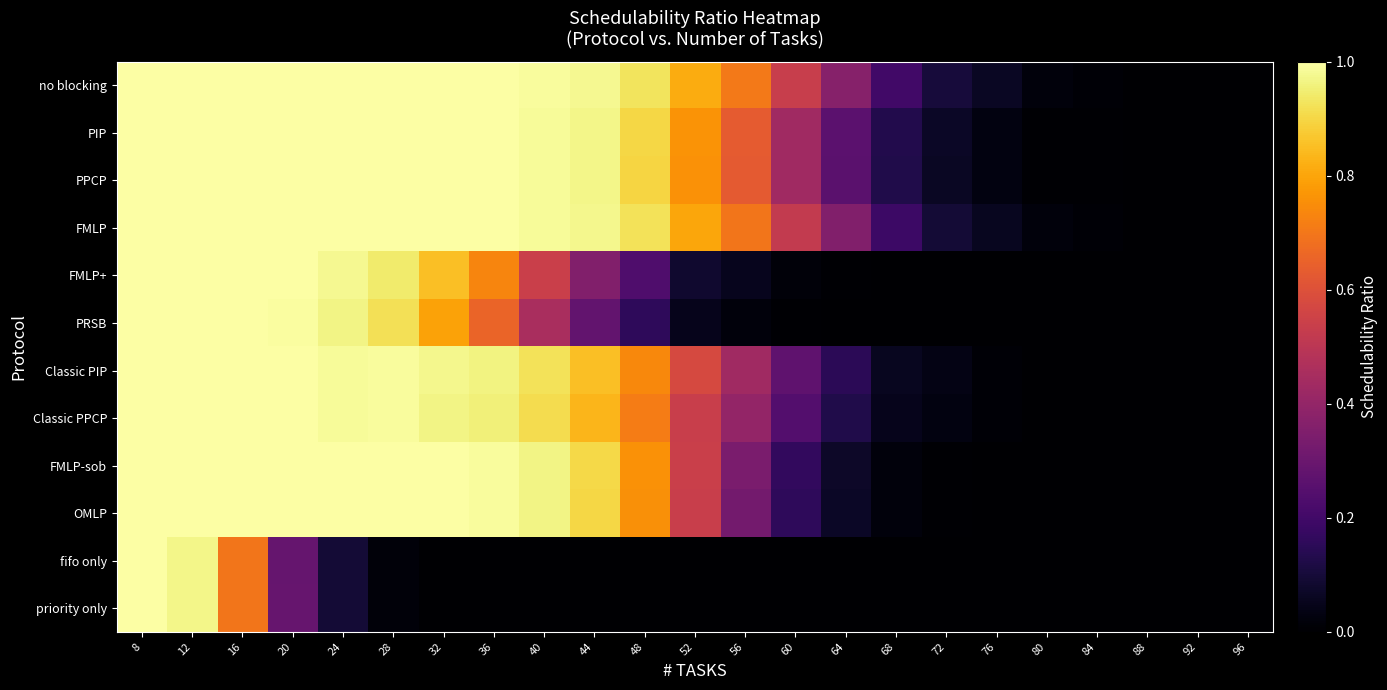

Reading left to right, extract all data points from this chart.

no blocking: 8=1.0	12=1.0	16=1.0	20=1.0	24=1.0	28=1.0	32=1.0	36=1.0	40=1.0	44=1.0	48=0.9	52=0.8	56=0.7	60=0.5	64=0.4	68=0.2	72=0.1	76=0.1	80=0.0	84=0.0	88=0.0	92=0.0	96=0.0
PIP: 8=1.0	12=1.0	16=1.0	20=1.0	24=1.0	28=1.0	32=1.0	36=1.0	40=1.0	44=1.0	48=0.9	52=0.8	56=0.6	60=0.4	64=0.3	68=0.1	72=0.1	76=0.0	80=0.0	84=0.0	88=0.0	92=0.0	96=0.0
PPCP: 8=1.0	12=1.0	16=1.0	20=1.0	24=1.0	28=1.0	32=1.0	36=1.0	40=1.0	44=1.0	48=0.9	52=0.8	56=0.6	60=0.4	64=0.3	68=0.1	72=0.1	76=0.0	80=0.0	84=0.0	88=0.0	92=0.0	96=0.0
FMLP: 8=1.0	12=1.0	16=1.0	20=1.0	24=1.0	28=1.0	32=1.0	36=1.0	40=1.0	44=1.0	48=0.9	52=0.8	56=0.7	60=0.5	64=0.4	68=0.2	72=0.1	76=0.1	80=0.0	84=0.0	88=0.0	92=0.0	96=0.0
FMLP+: 8=1.0	12=1.0	16=1.0	20=1.0	24=1.0	28=0.9	32=0.9	36=0.7	40=0.5	44=0.4	48=0.2	52=0.1	56=0.1	60=0.0	64=0.0	68=0.0	72=0.0	76=0.0	80=0.0	84=0.0	88=0.0	92=0.0	96=0.0
PRSB: 8=1.0	12=1.0	16=1.0	20=1.0	24=1.0	28=0.9	32=0.8	36=0.7	40=0.5	44=0.3	48=0.2	52=0.0	56=0.0	60=0.0	64=0.0	68=0.0	72=0.0	76=0.0	80=0.0	84=0.0	88=0.0	92=0.0	96=0.0
Classic PIP: 8=1.0	12=1.0	16=1.0	20=1.0	24=1.0	28=1.0	32=1.0	36=1.0	40=0.9	44=0.9	48=0.7	52=0.6	56=0.4	60=0.3	64=0.1	68=0.1	72=0.0	76=0.0	80=0.0	84=0.0	88=0.0	92=0.0	96=0.0
Classic PPCP: 8=1.0	12=1.0	16=1.0	20=1.0	24=1.0	28=1.0	32=1.0	36=1.0	40=0.9	44=0.8	48=0.7	52=0.5	56=0.4	60=0.2	64=0.1	68=0.0	72=0.0	76=0.0	80=0.0	84=0.0	88=0.0	92=0.0	96=0.0
FMLP-sob: 8=1.0	12=1.0	16=1.0	20=1.0	24=1.0	28=1.0	32=1.0	36=1.0	40=1.0	44=0.9	48=0.8	52=0.5	56=0.3	60=0.2	64=0.1	68=0.0	72=0.0	76=0.0	80=0.0	84=0.0	88=0.0	92=0.0	96=0.0
OMLP: 8=1.0	12=1.0	16=1.0	20=1.0	24=1.0	28=1.0	32=1.0	36=1.0	40=1.0	44=0.9	48=0.8	52=0.5	56=0.3	60=0.2	64=0.1	68=0.0	72=0.0	76=0.0	80=0.0	84=0.0	88=0.0	92=0.0	96=0.0
fifo only: 8=1.0	12=1.0	16=0.7	20=0.3	24=0.1	28=0.0	32=0.0	36=0.0	40=0.0	44=0.0	48=0.0	52=0.0	56=0.0	60=0.0	64=0.0	68=0.0	72=0.0	76=0.0	80=0.0	84=0.0	88=0.0	92=0.0	96=0.0
priority only: 8=1.0	12=1.0	16=0.7	20=0.3	24=0.1	28=0.0	32=0.0	36=0.0	40=0.0	44=0.0	48=0.0	52=0.0	56=0.0	60=0.0	64=0.0	68=0.0	72=0.0	76=0.0	80=0.0	84=0.0	88=0.0	92=0.0	96=0.0